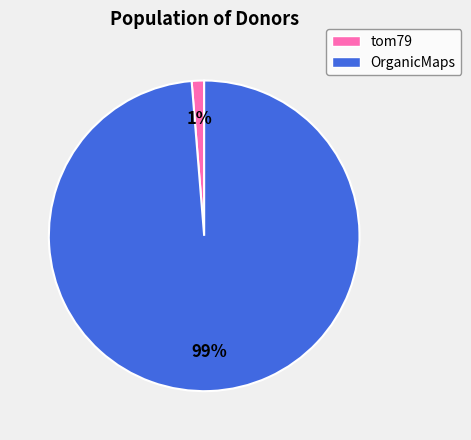

Which has a higher value, OrganicMaps or tom79?

OrganicMaps